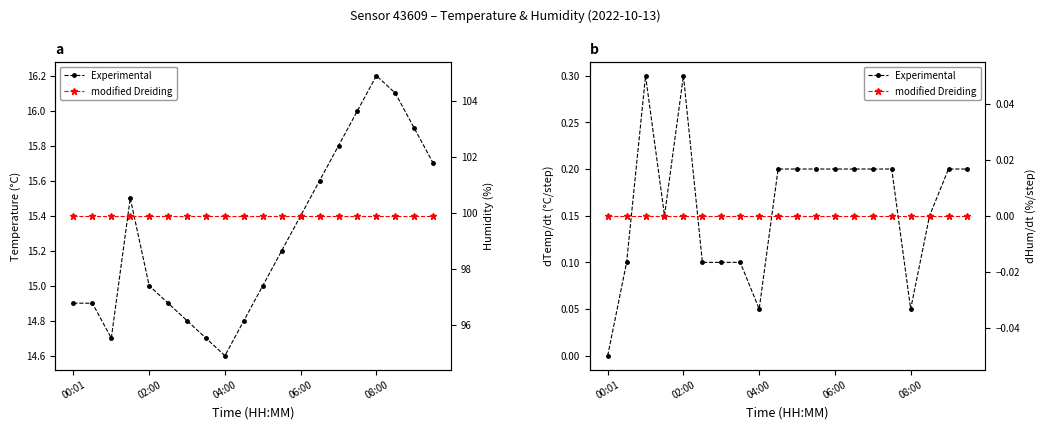

What is the sum of all Experimental values?

3.2